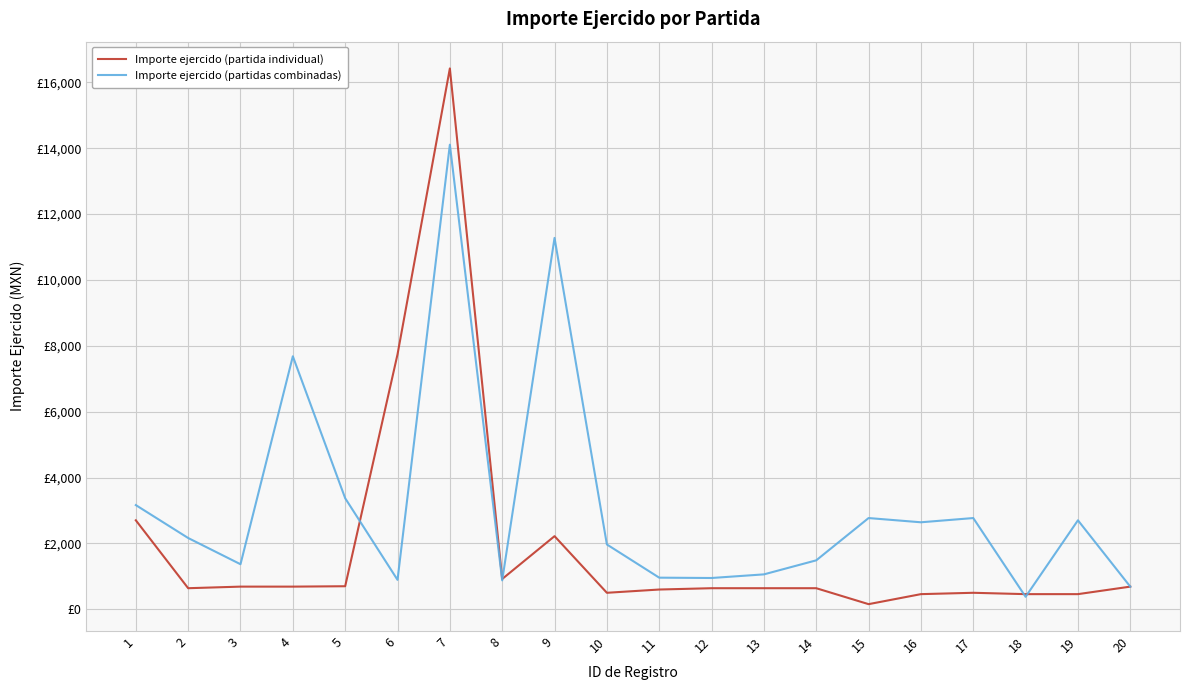

What are all the series names shown in the legend?

Importe ejercido (partida individual), Importe ejercido (partidas combinadas)